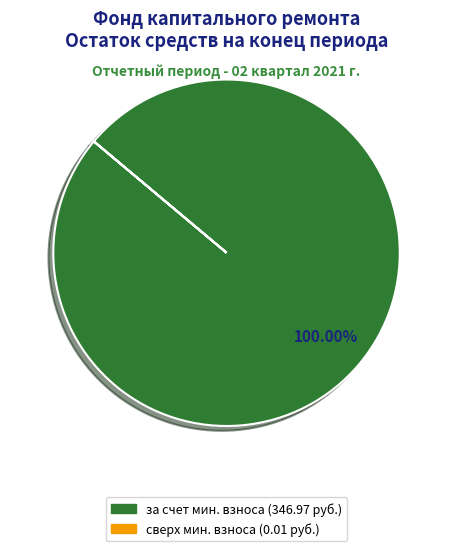

Does any single category account for the majority?

Yes